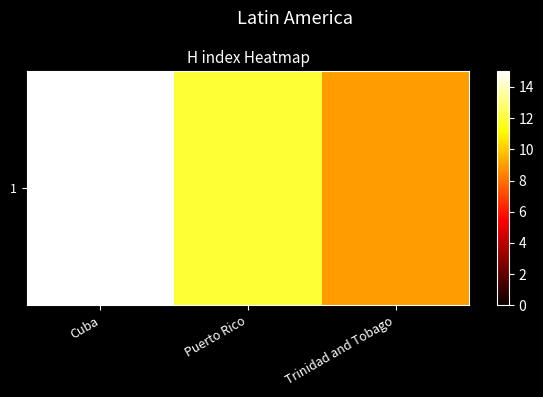

List the labels in order of value, largest first.

Cuba, Puerto Rico, Trinidad and Tobago